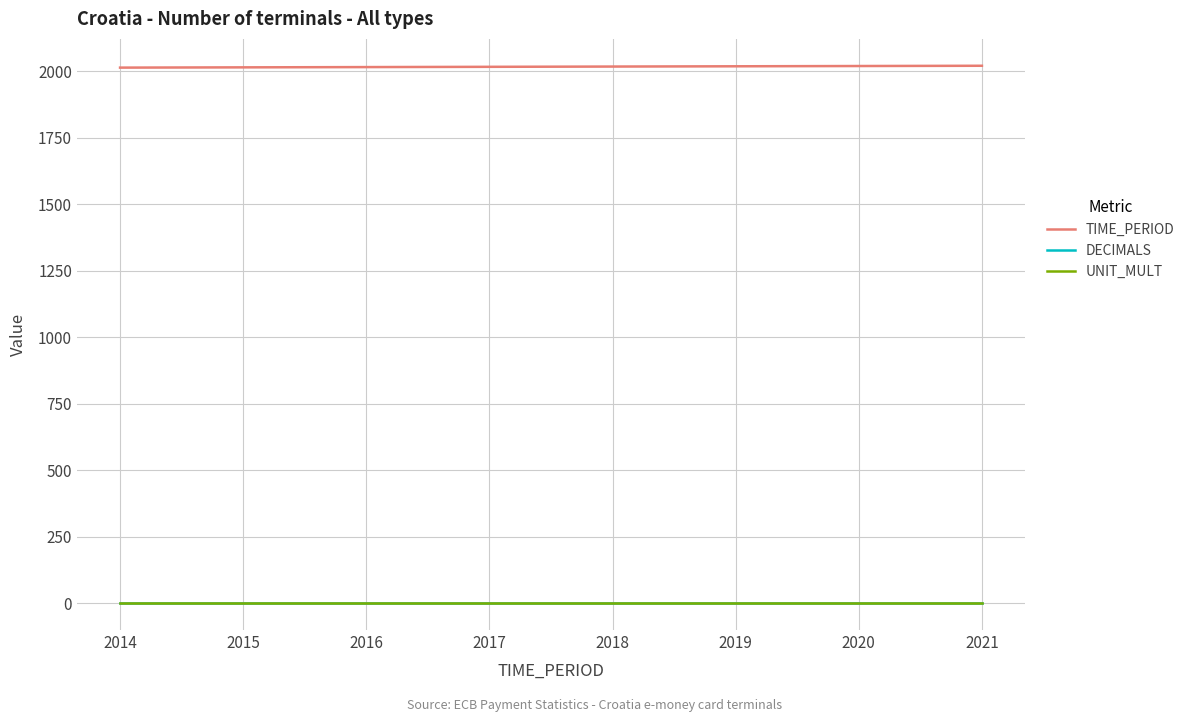

What is the difference between the highest and lowest values at 2014?

2014